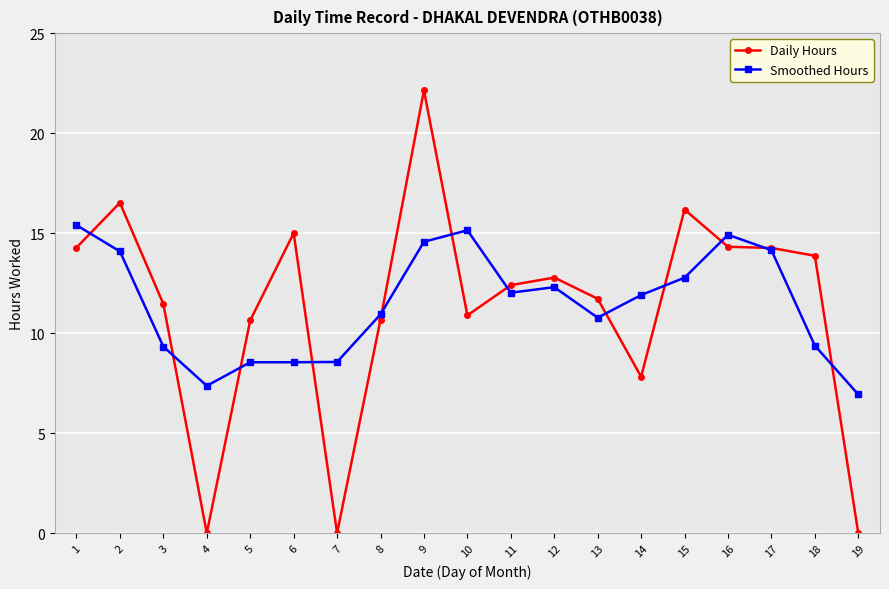

Is the value of Smoothed Hours at 11 greater than the value of Daily Hours at 5?

Yes